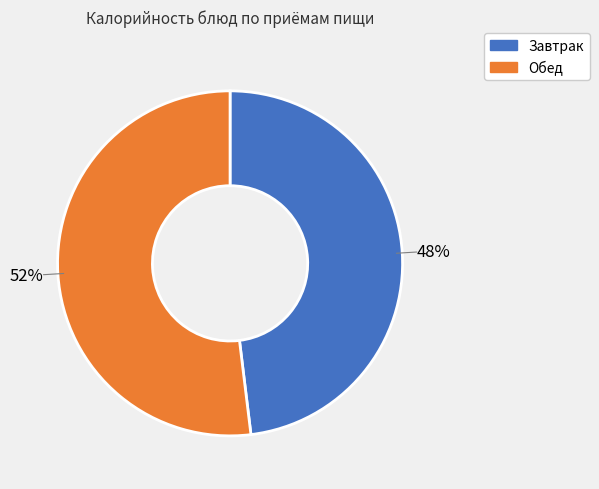

Does any single category account for the majority?

Yes